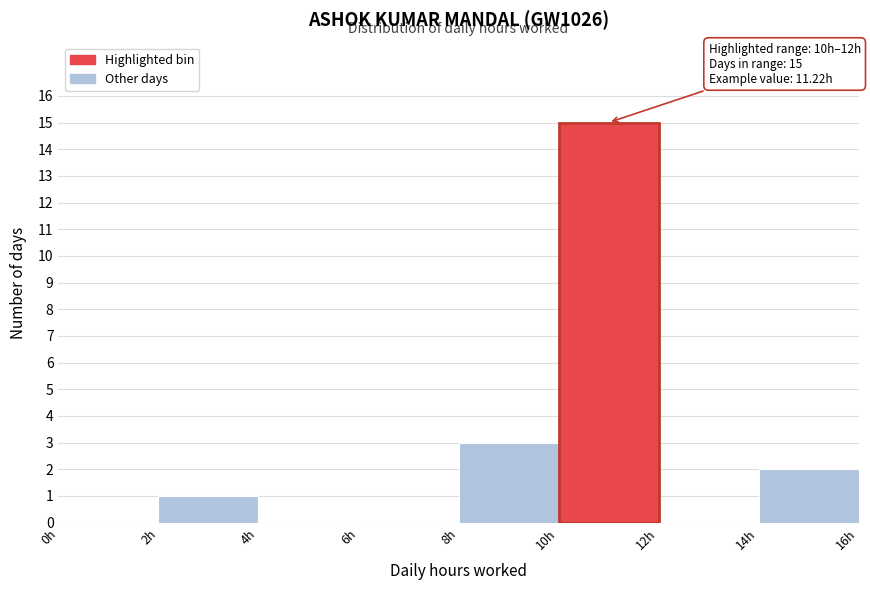

Over which range of the x-axis is the bar tallest?

10 to 12